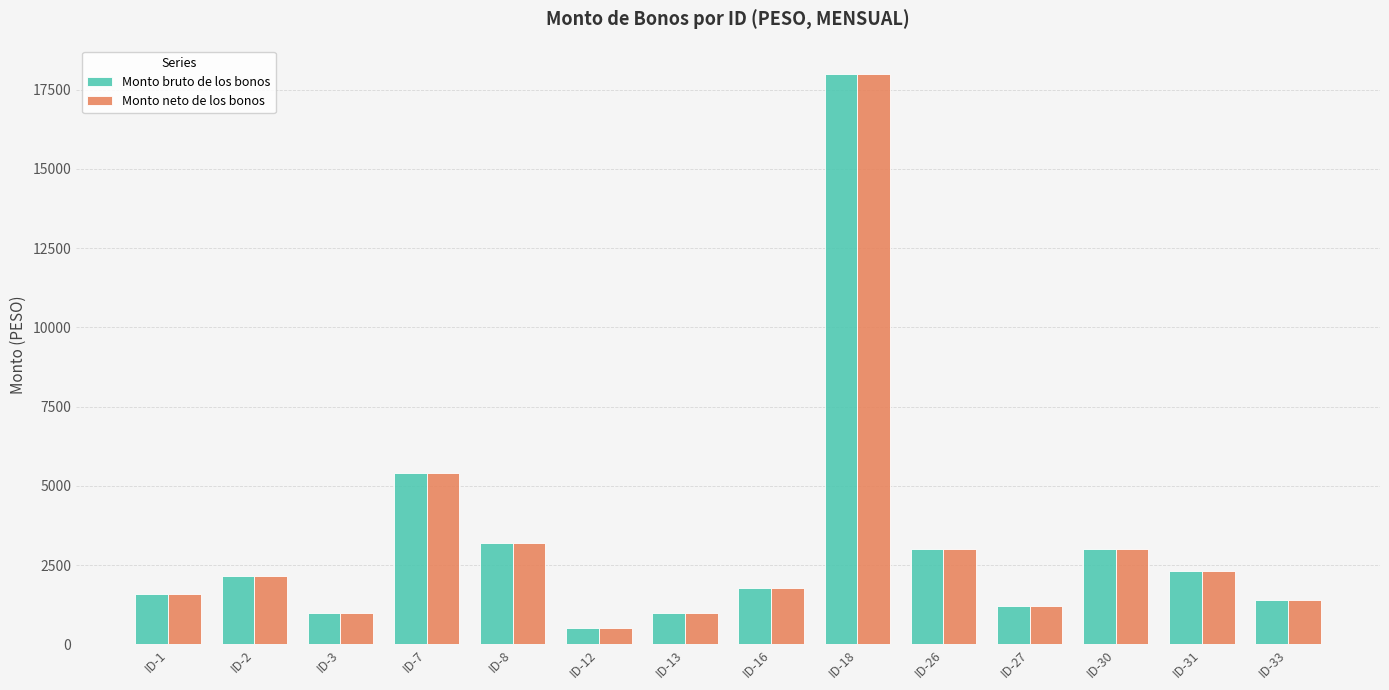

Is it true that Monto bruto de los bonos equals 755 at ID-31?

False